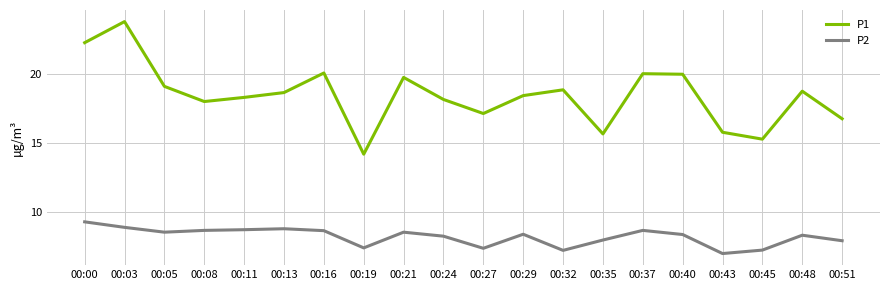

True or false: P2 and P1 intersect in this chart.

False